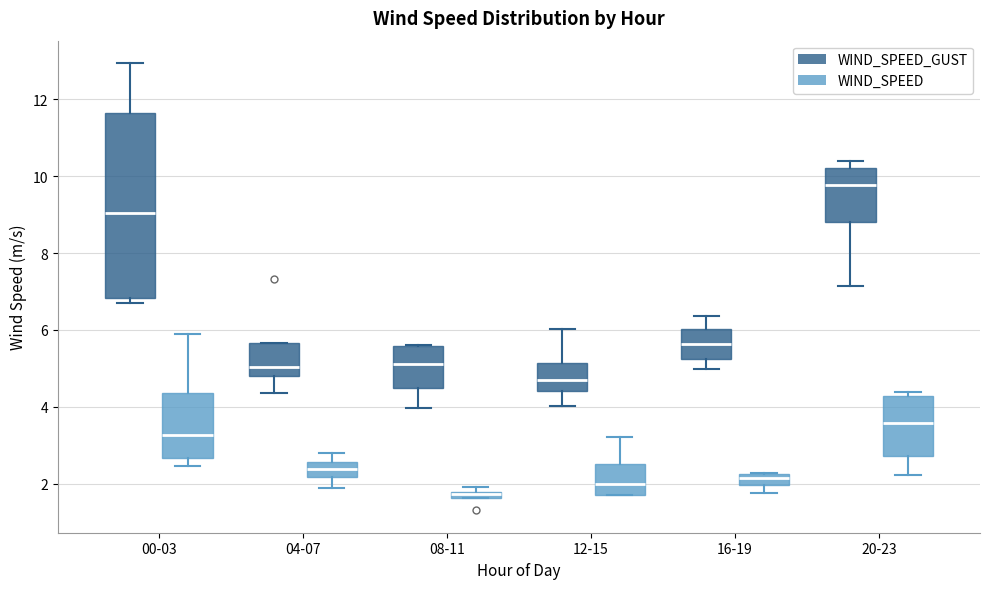

Where does the lower whisker of the box for 04-07 (WIND_SPEED_GUST) end on the y-axis? The values are not printed on the chart, so give them approximately, as read against the axis.

4.4